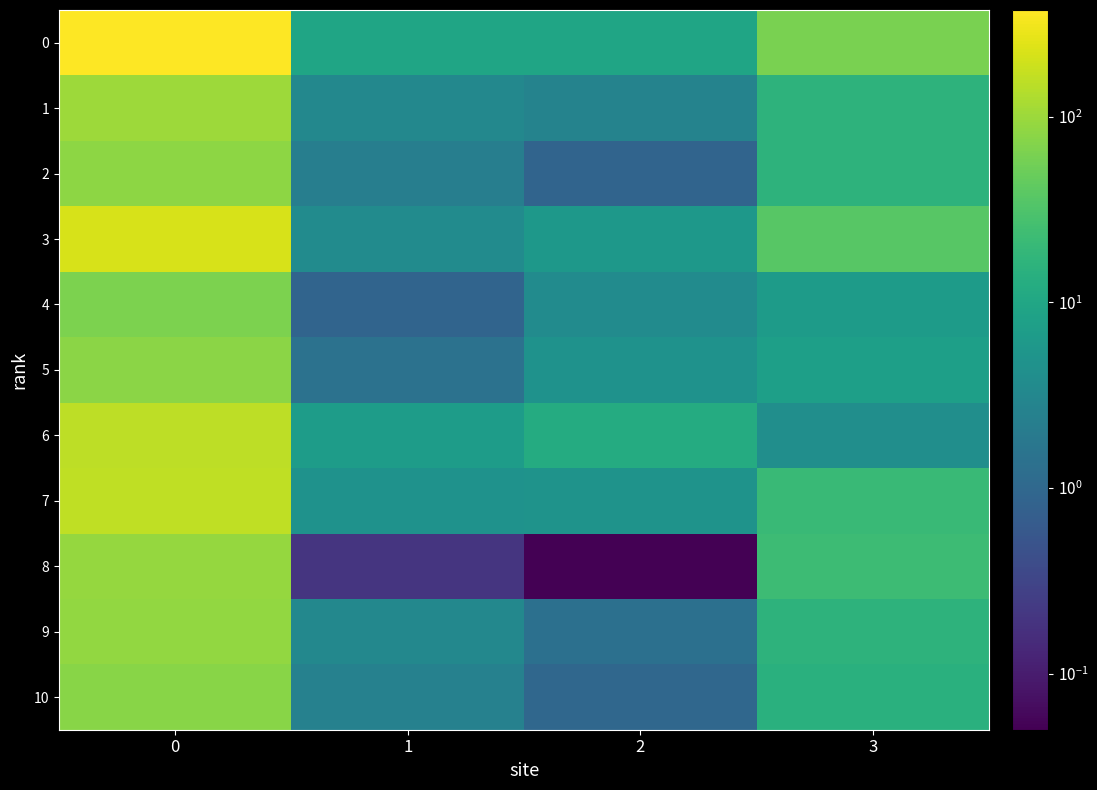

Count the number of data series in this chart.

11